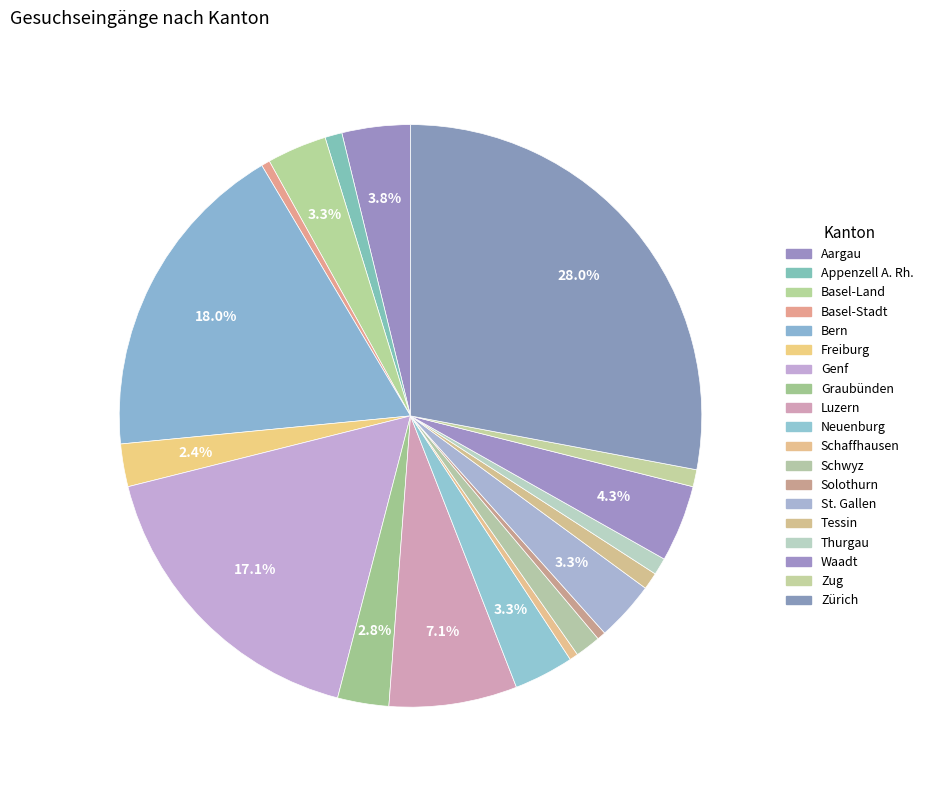

Count the number of slices in the pie.

19